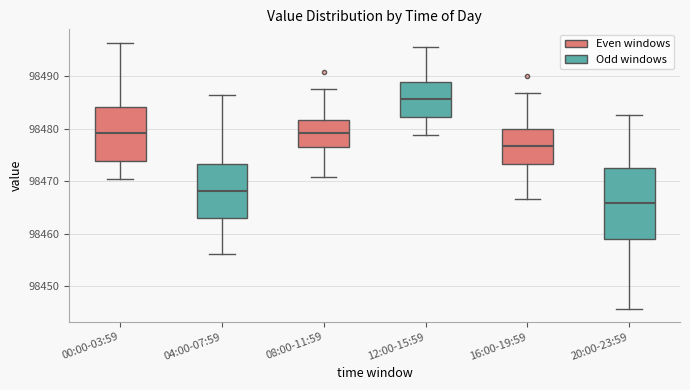

Where does the median line of the box for 08:00-11:59 sit on the y-axis? The values are not printed on the chart, so give them approximately, as read against the axis.

98479